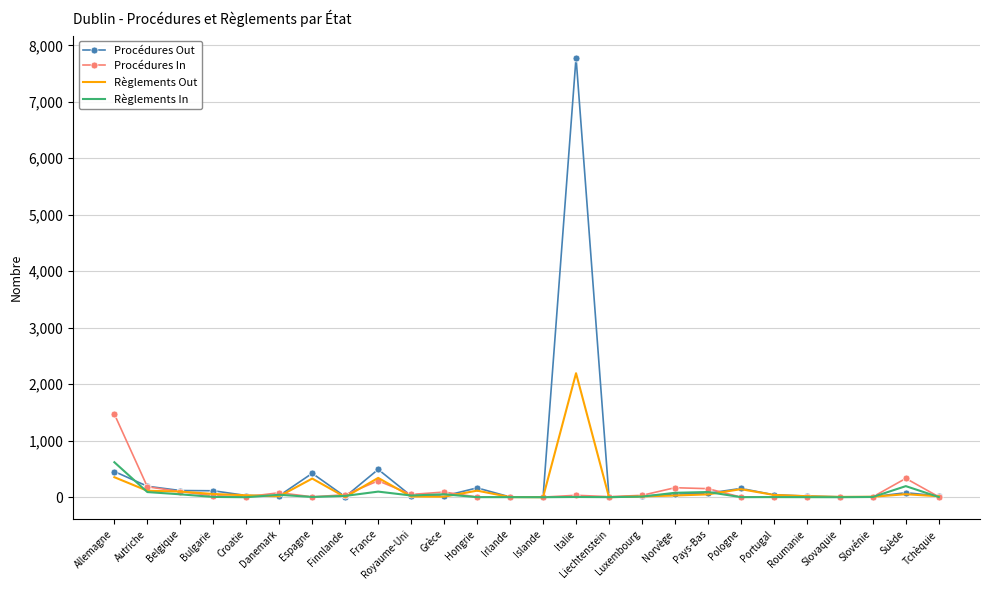

At which category is the sum across all series the highest?

Italie